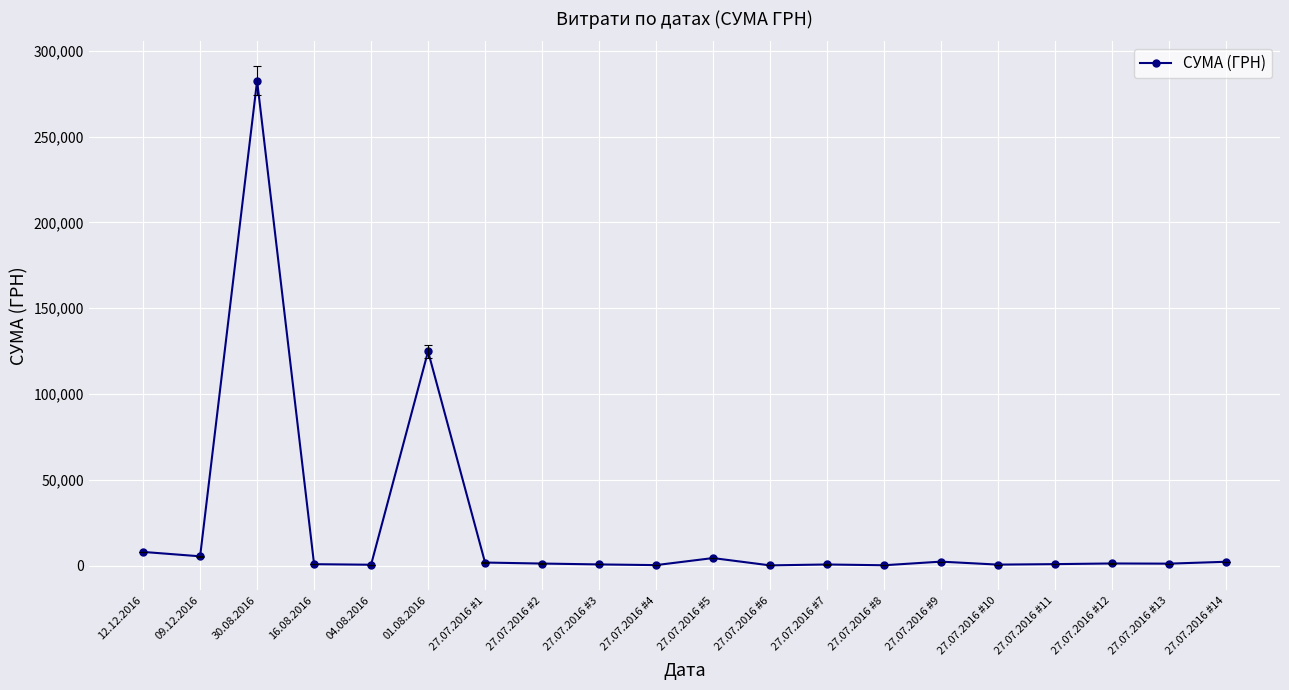

The value at 30.08.2016 is 282495.1. True or false?

True